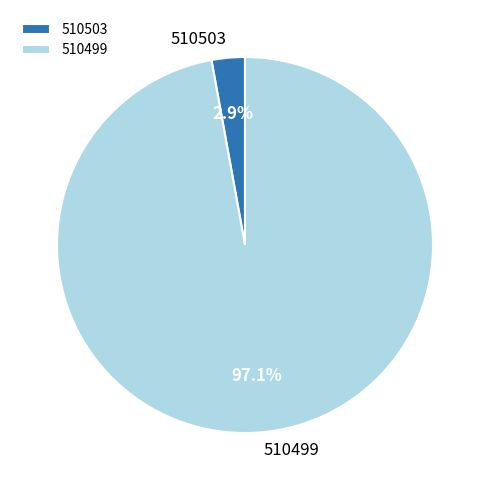

Is it true that 510503 is 8% of the pie?

False